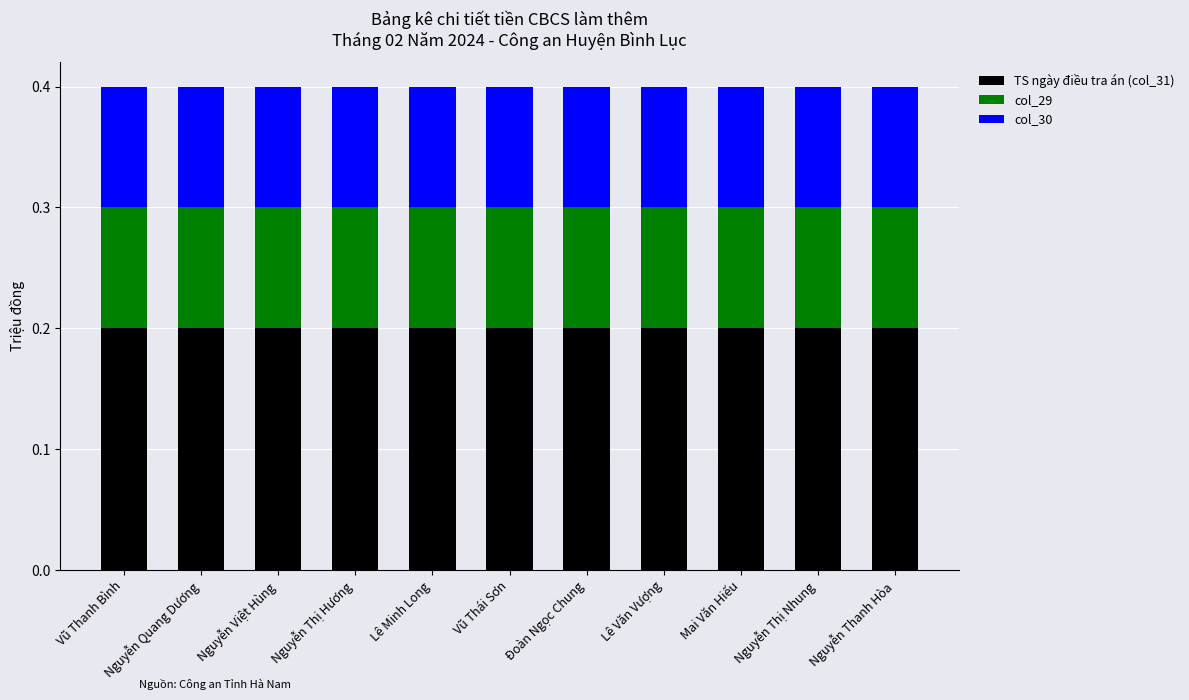

How many distinct data groups are displayed?

3